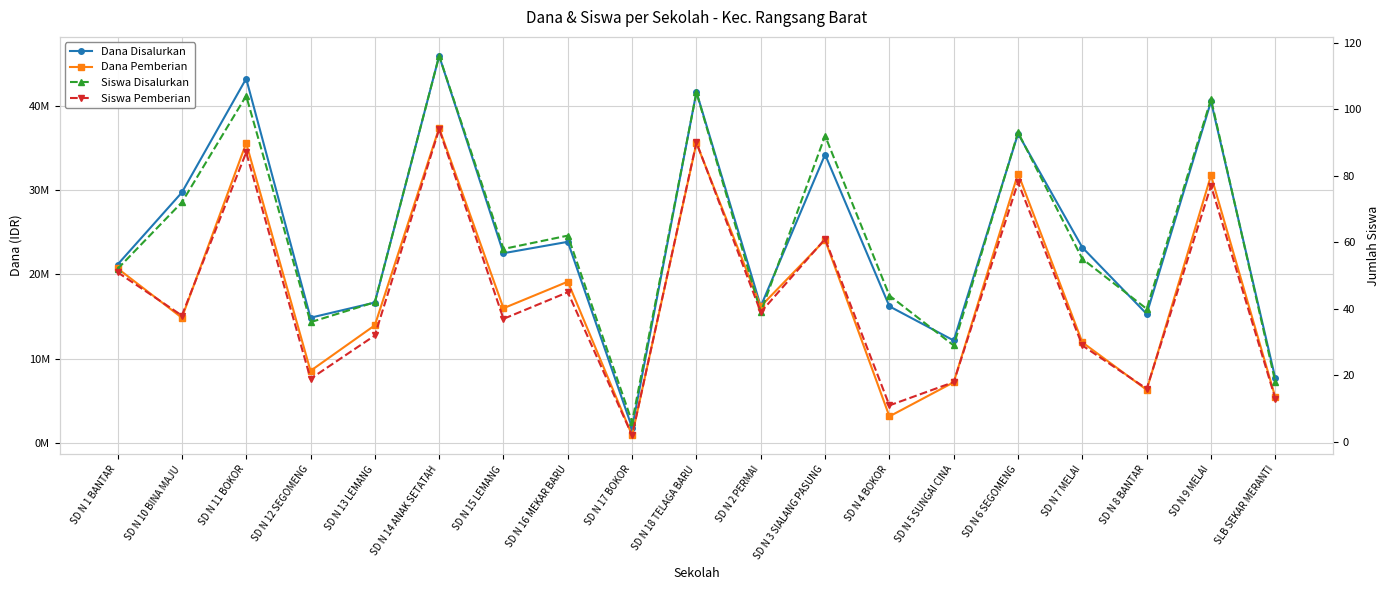

Read the Dana Disalurkan value at SD N 13 LEMANG, to the nearest 100.

16650000